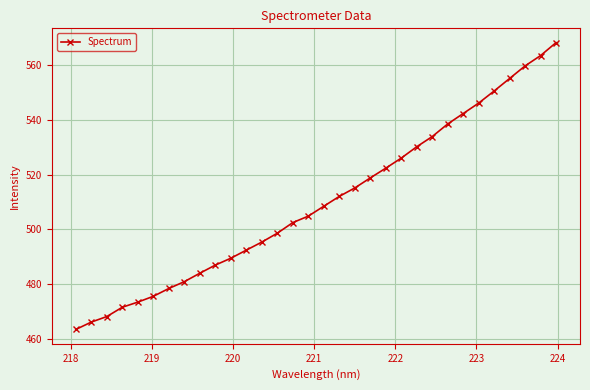

What is the maximum value shown in the chart?

568.2